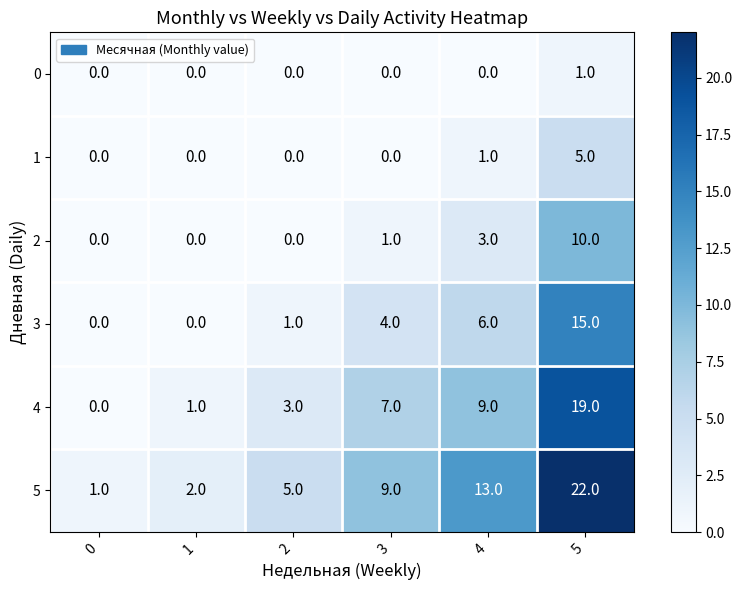

What is the total value across all series at 0?

1